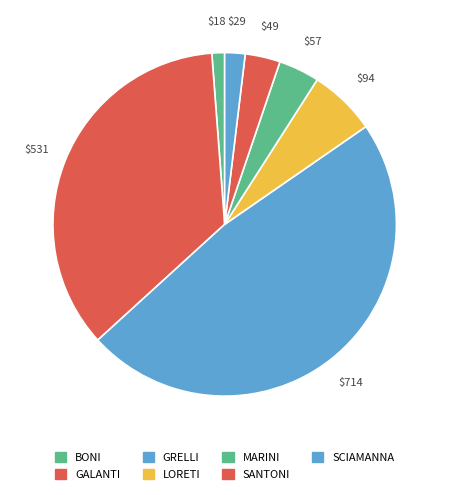

Does any single category account for the majority?

No